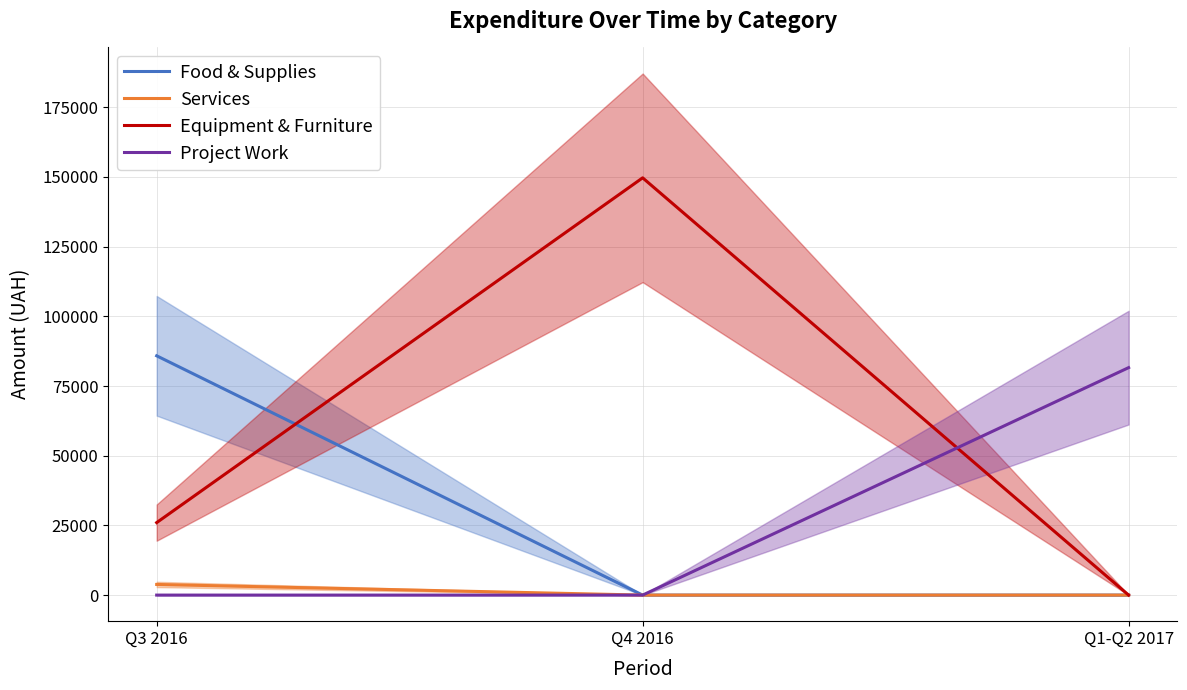

Reading left to right, extract all data points from this chart.

Food & Supplies: Q3 2016=85832.0	Q4 2016=0.0	Q1-Q2 2017=0.0
Services: Q3 2016=3817.7	Q4 2016=0.0	Q1-Q2 2017=0.0
Equipment & Furniture: Q3 2016=26000.0	Q4 2016=149669.0	Q1-Q2 2017=0.0
Project Work: Q3 2016=0.0	Q4 2016=0.0	Q1-Q2 2017=81589.2